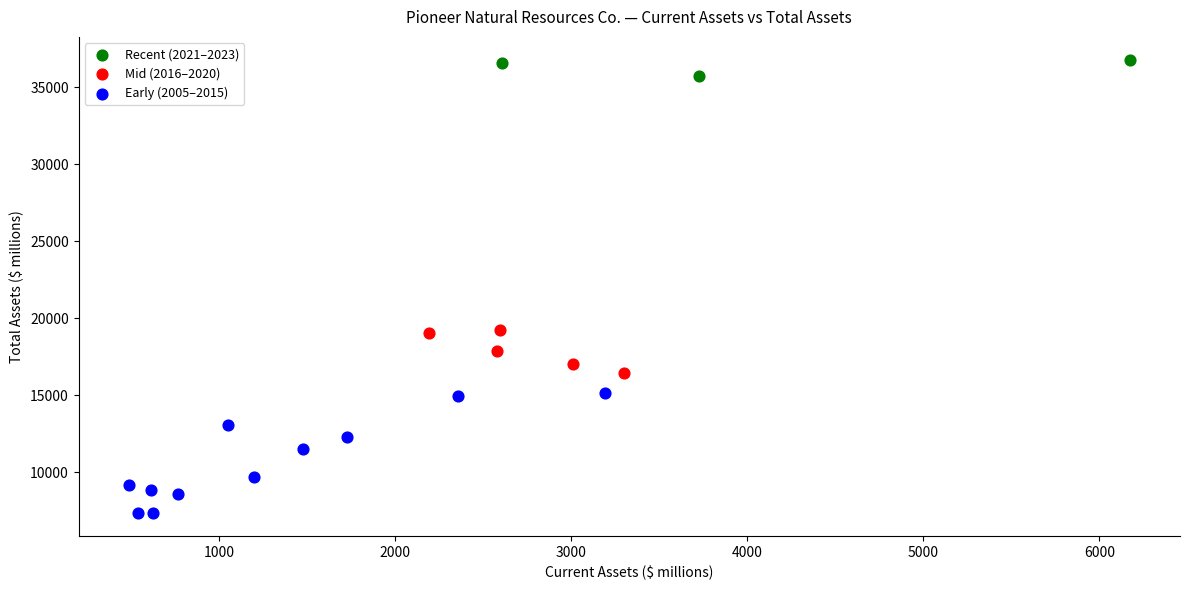

What are all the series names shown in the legend?

Recent (2021–2023), Mid (2016–2020), Early (2005–2015)